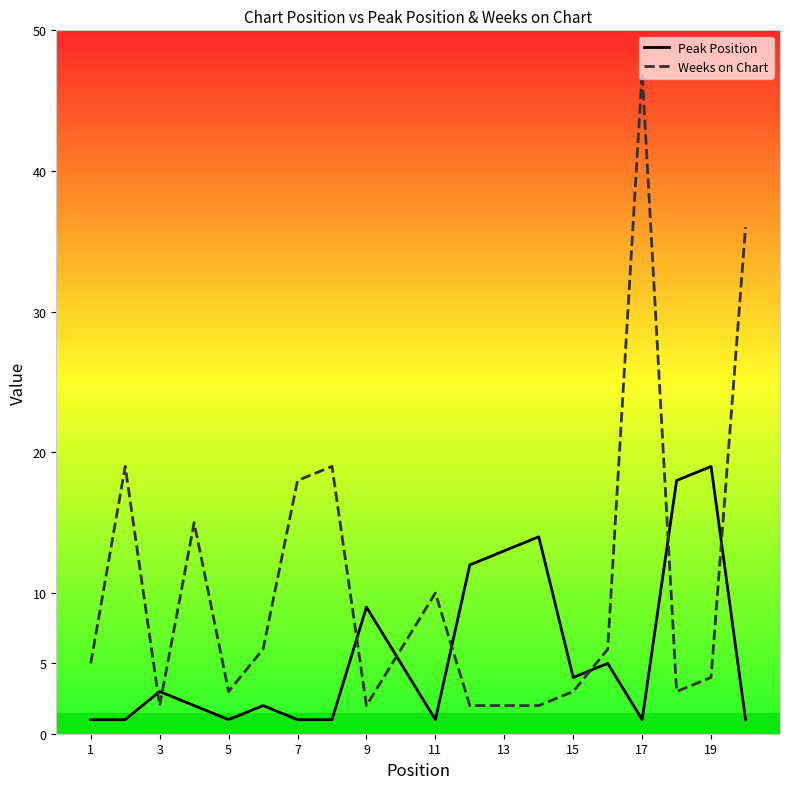

How many lines are shown in the chart?

2